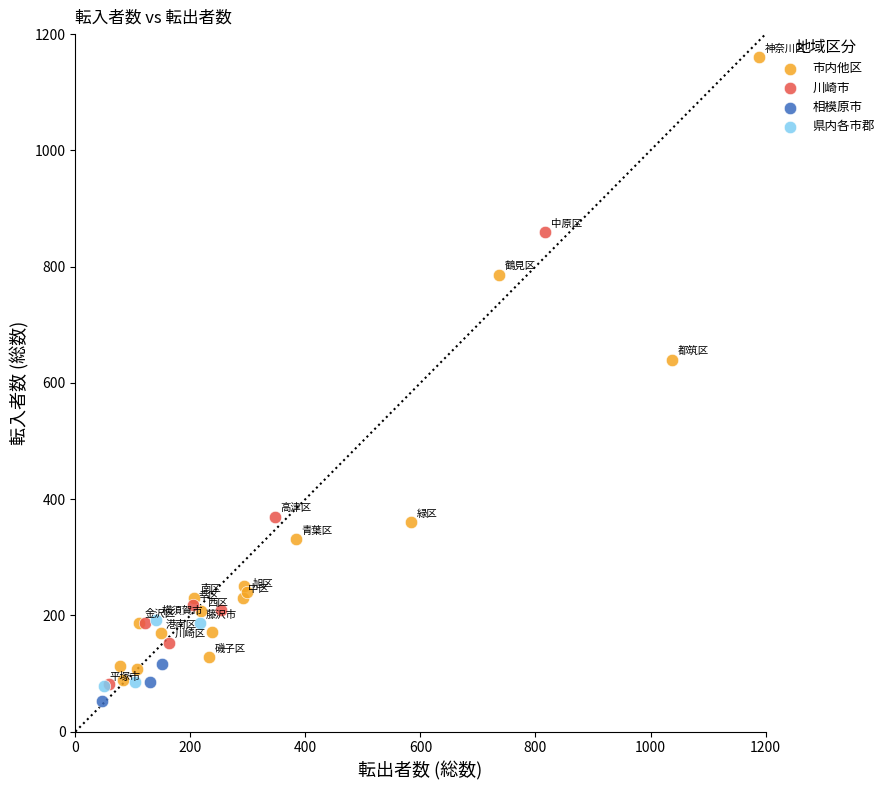

Which series contains the highest Y value?

市内他区